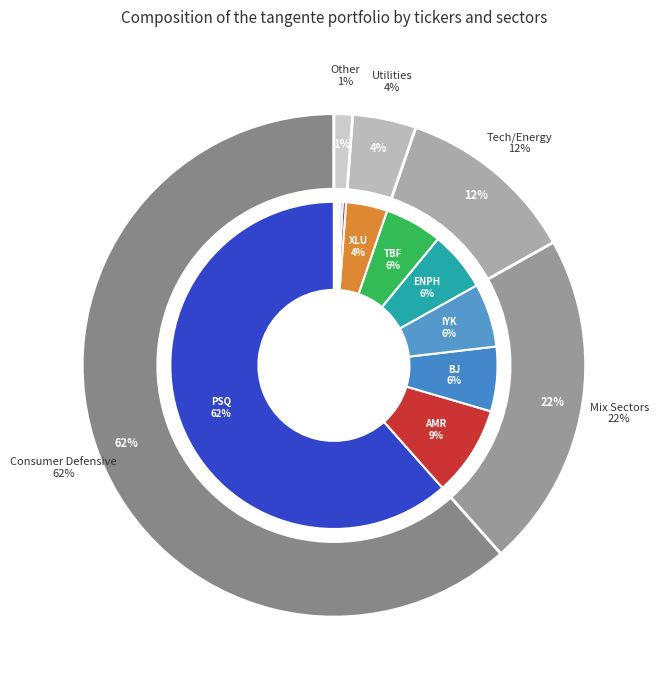

Does PROSHARES TR (PSQ) account for over 50% of the chart?

Yes